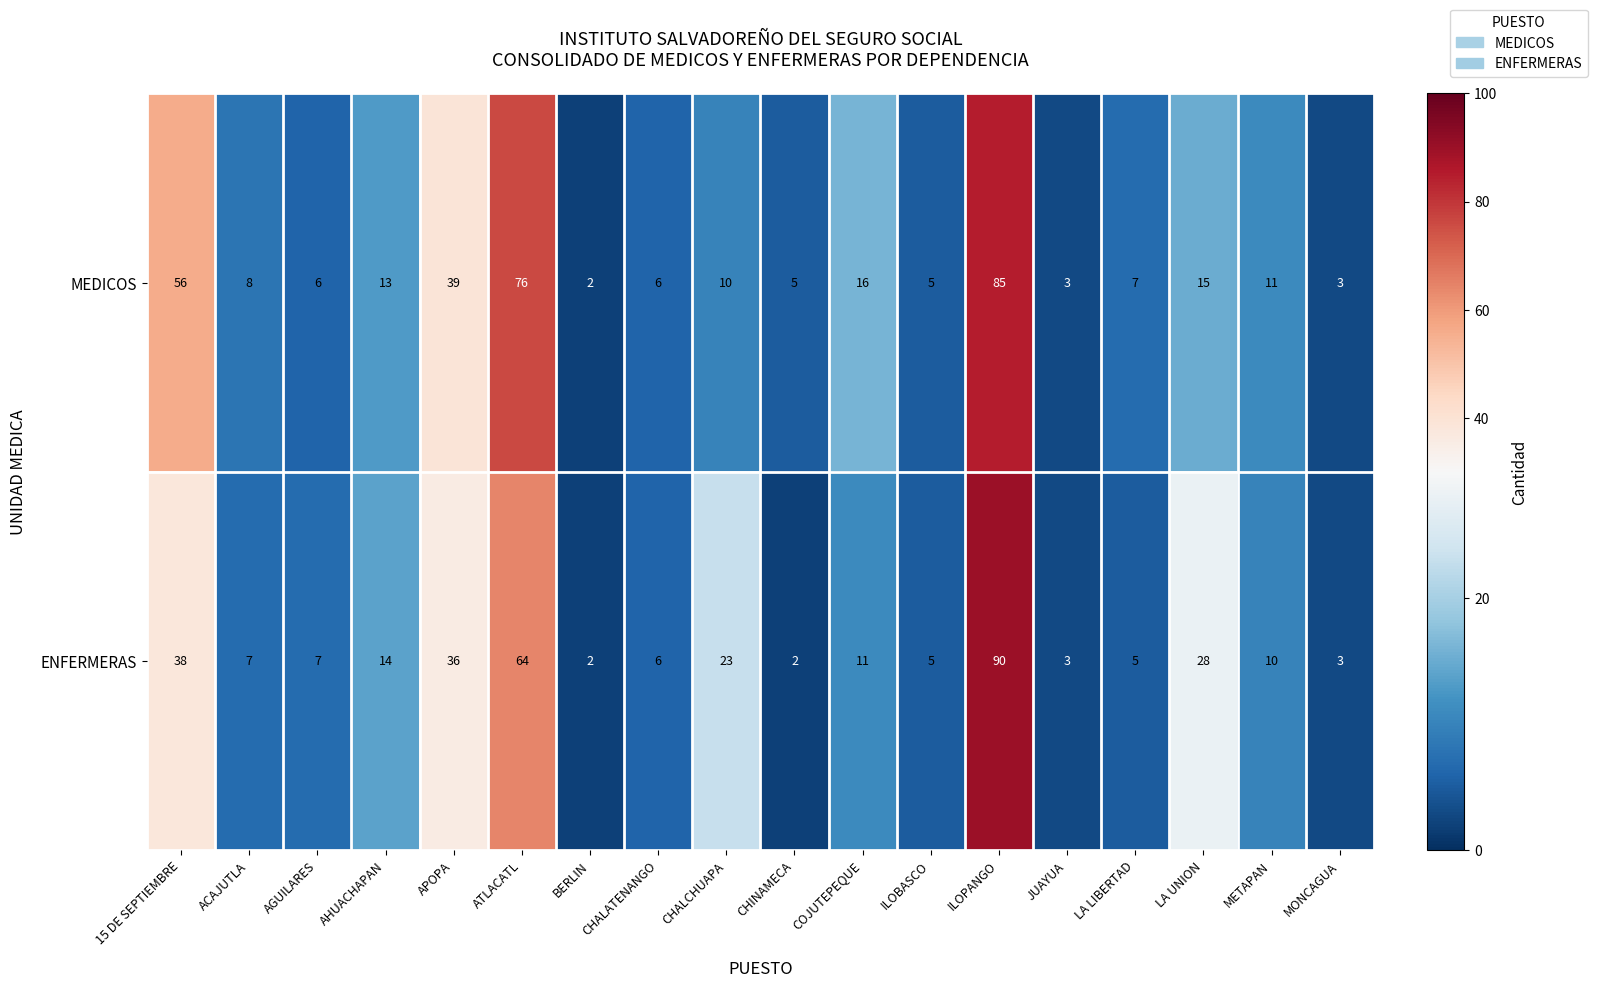

Which series has the largest range (max minus min)?

ENFERMERAS